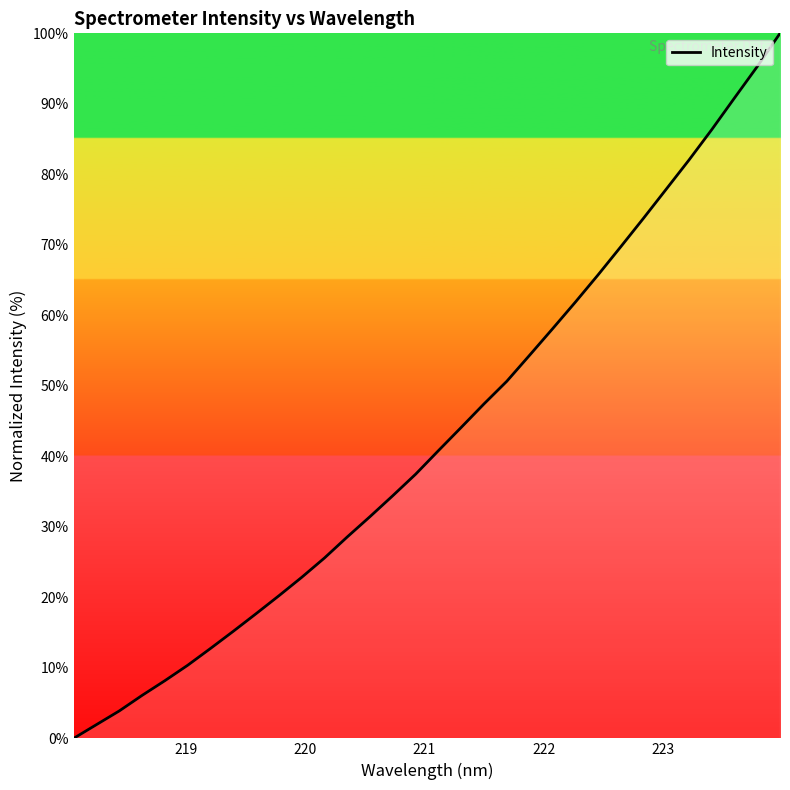

Count the number of categories in the chart.

32